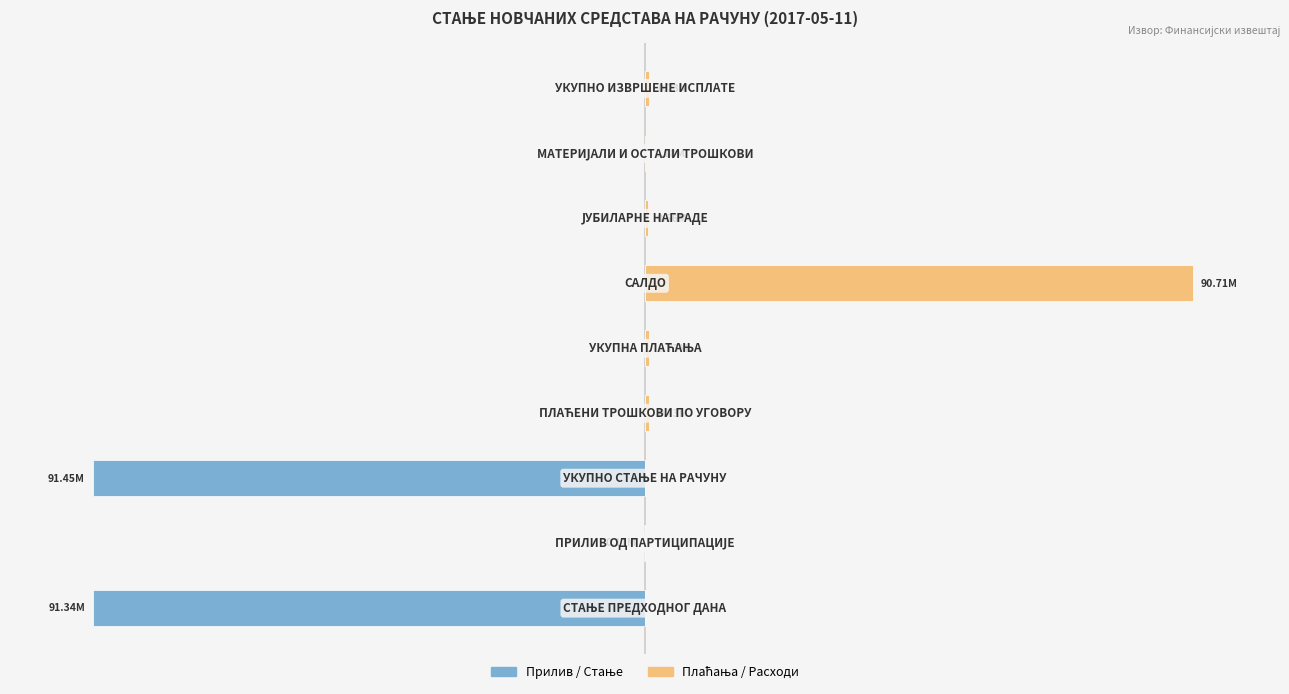

How many bars are there in each group?

2